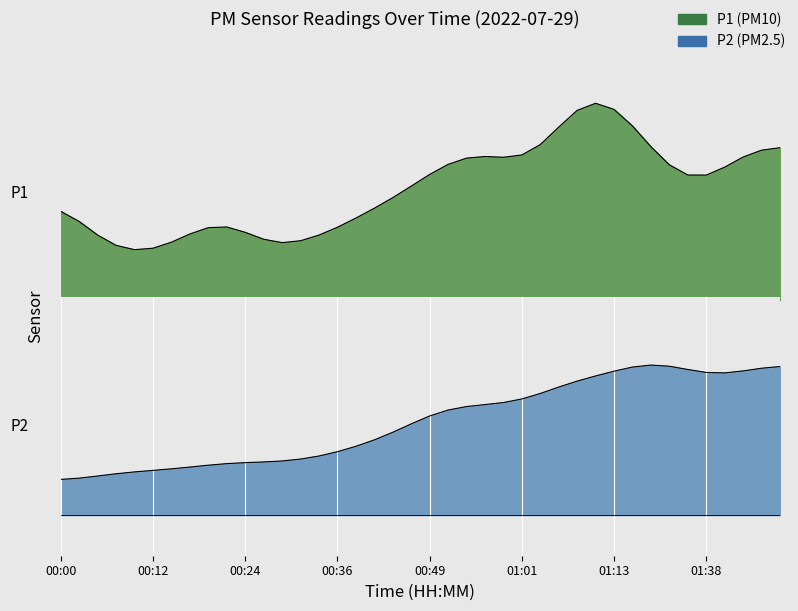

Rank the series by their average value, from lowest to highest.

P2, P1